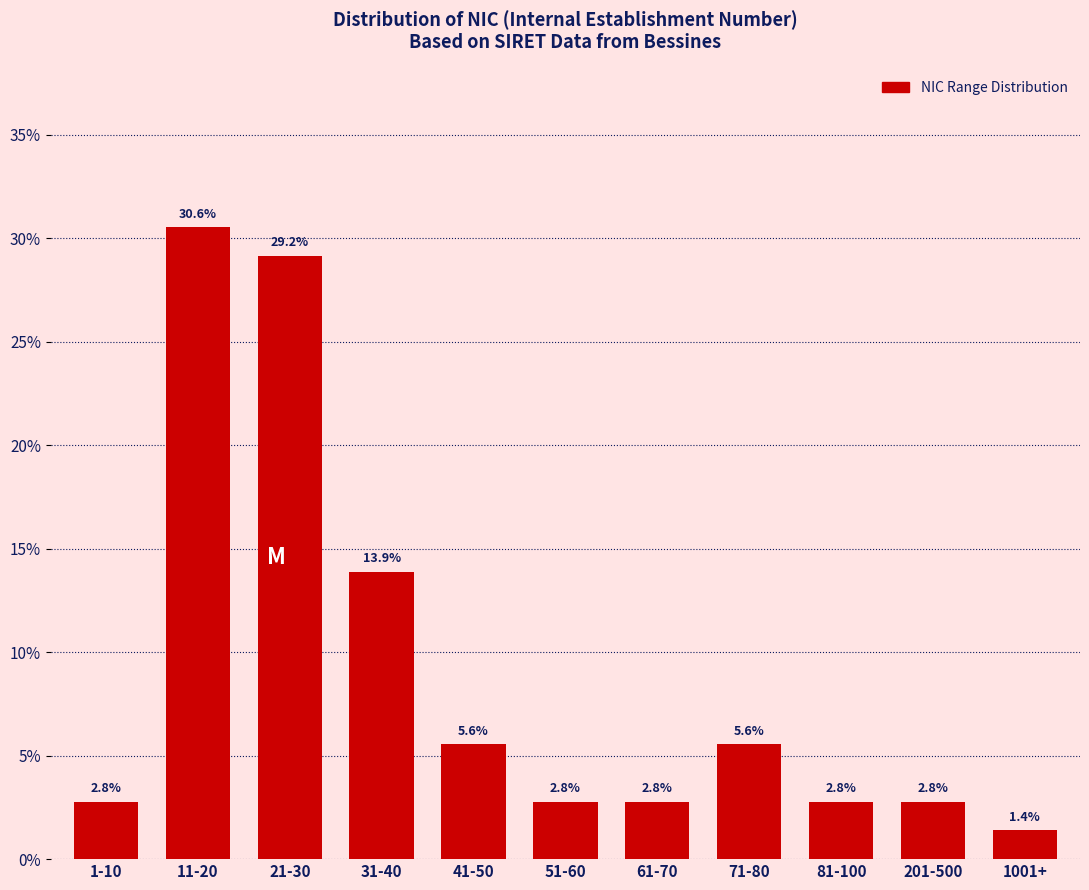

Reading left to right, extract all data points from this chart.

1-10=2.8	11-20=30.6	21-30=29.2	31-40=13.9	41-50=5.6	51-60=2.8	61-70=2.8	71-80=5.6	81-100=2.8	201-500=2.8	1001+=1.4